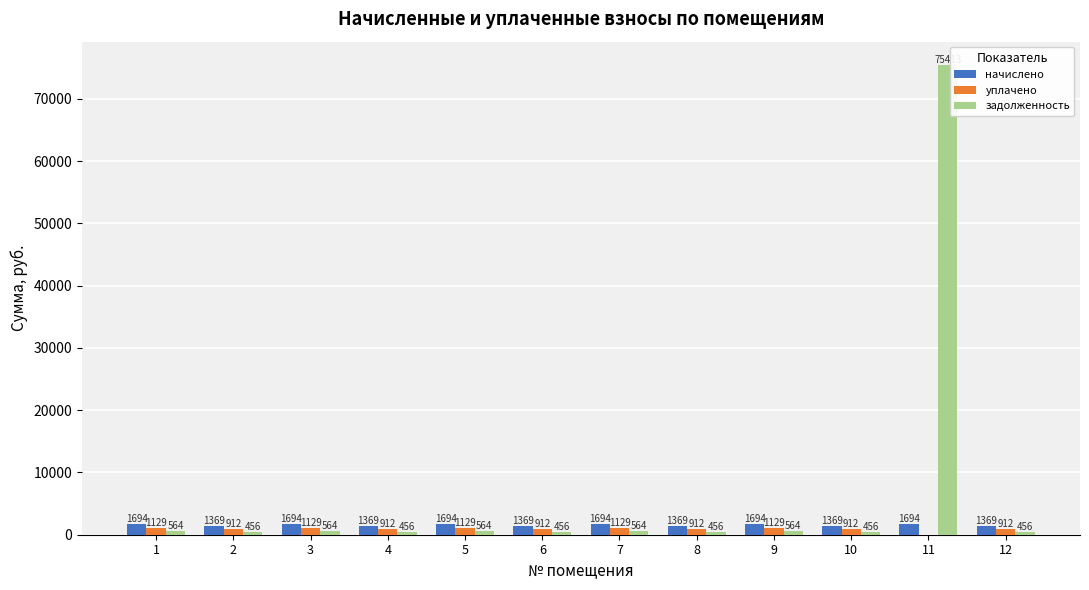

Read the задолженность value at 12.

456.4